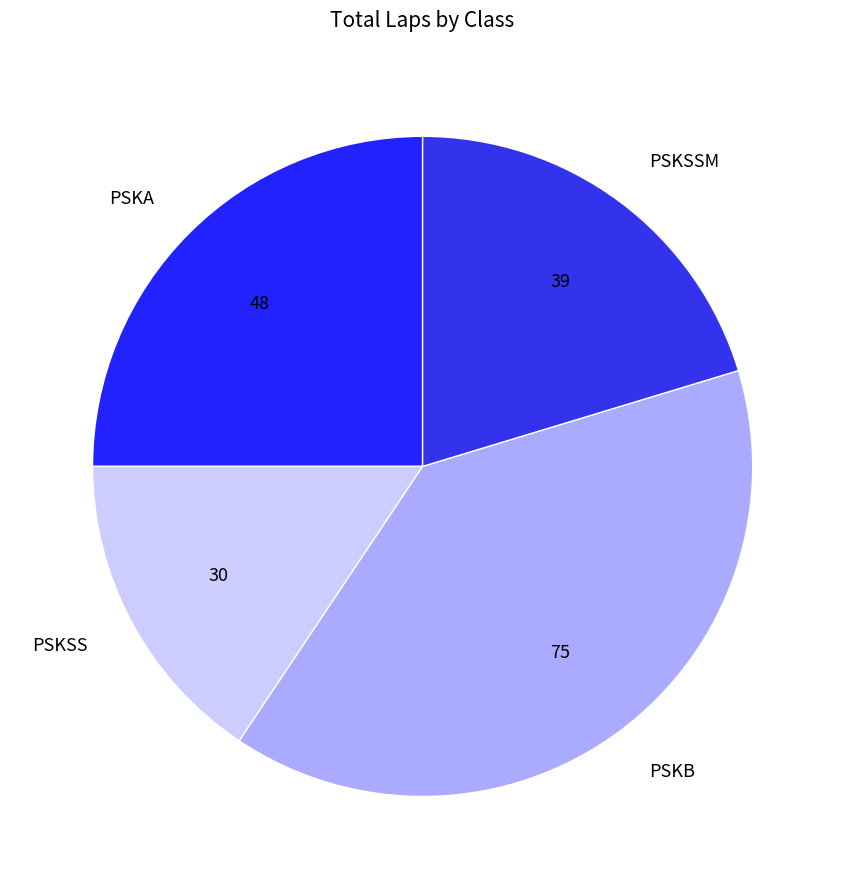

What is the smallest slice in the pie chart?

PSKSS